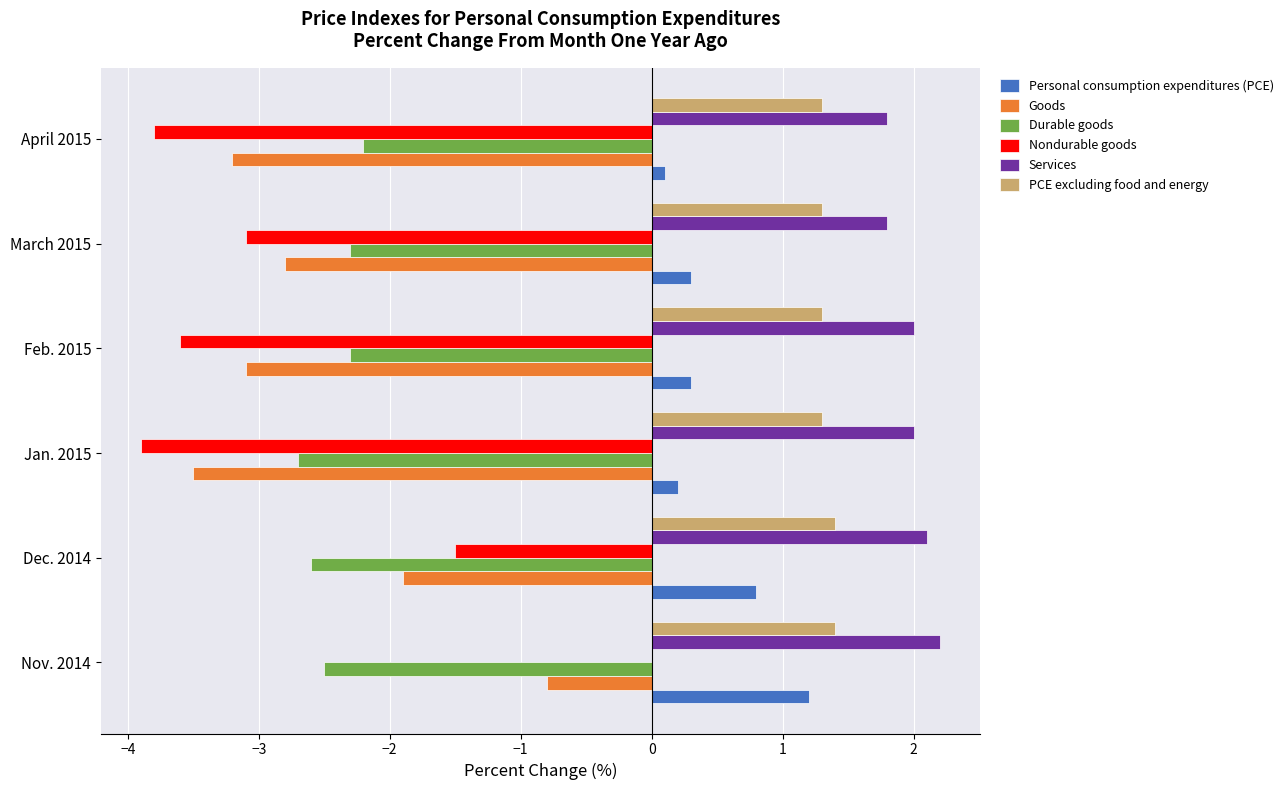

What are all the series names shown in the legend?

Personal consumption expenditures (PCE), Goods, Durable goods, Nondurable goods, Services, PCE excluding food and energy